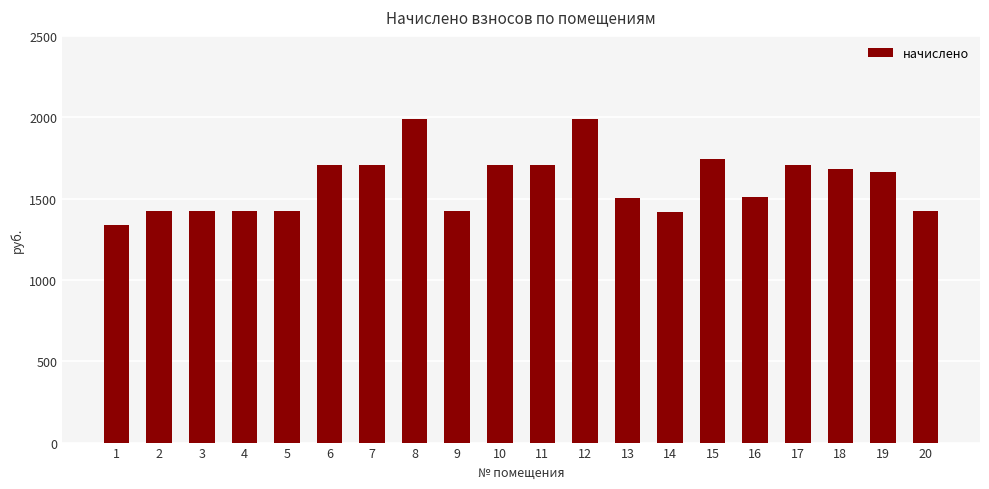

Is it true that the value at 12 is 1989.1?

True